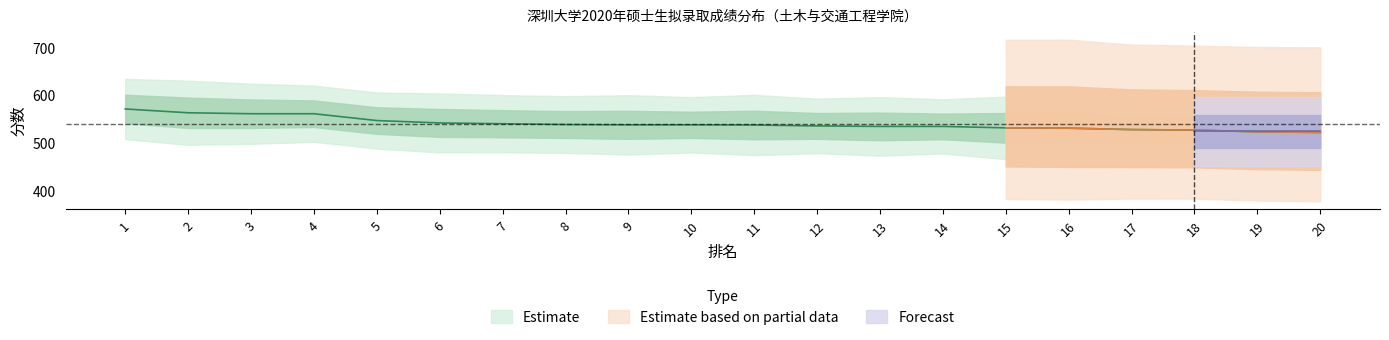

The value of 排名 at 8 is 13.1. True or false?

False